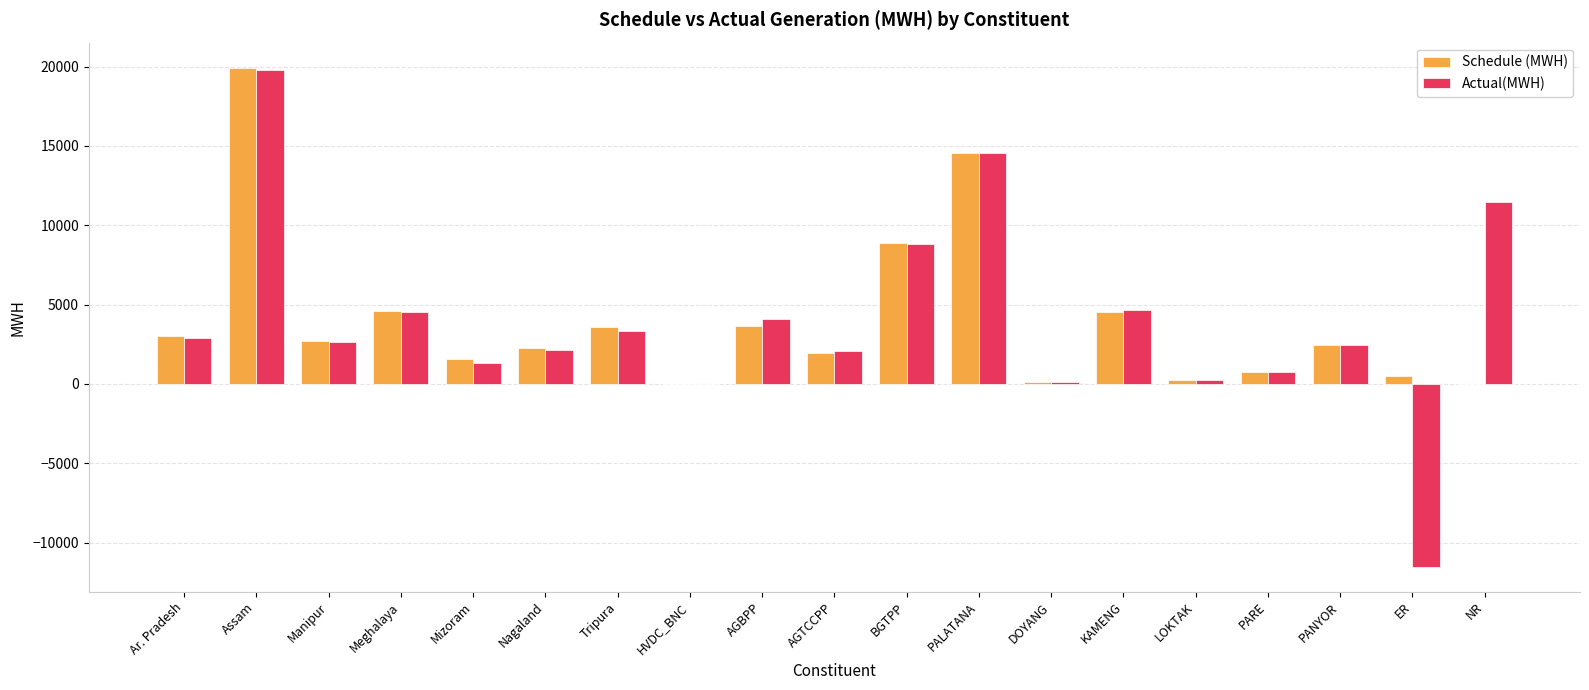

What is the maximum value for Schedule (MWH)?

19939.0